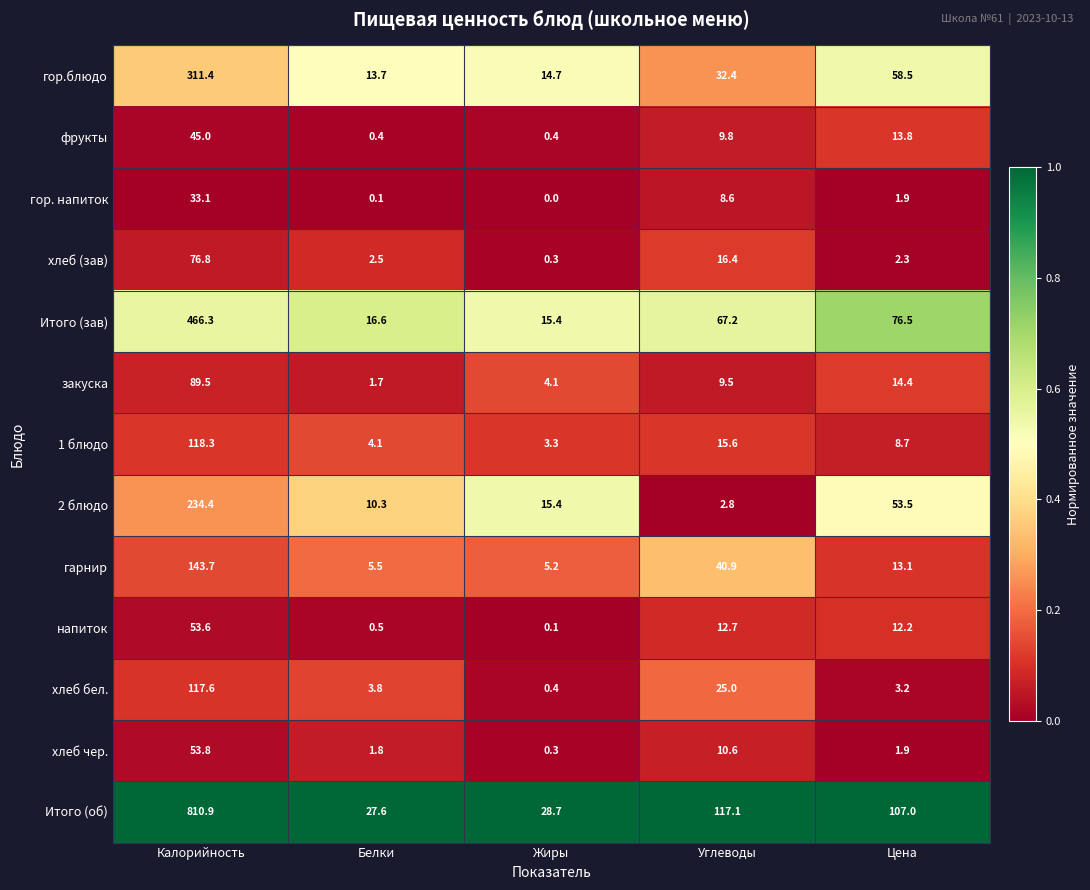

Is the value of хлеб бел. at Калорийность greater than the value of хлеб чер. at Калорийность?

Yes